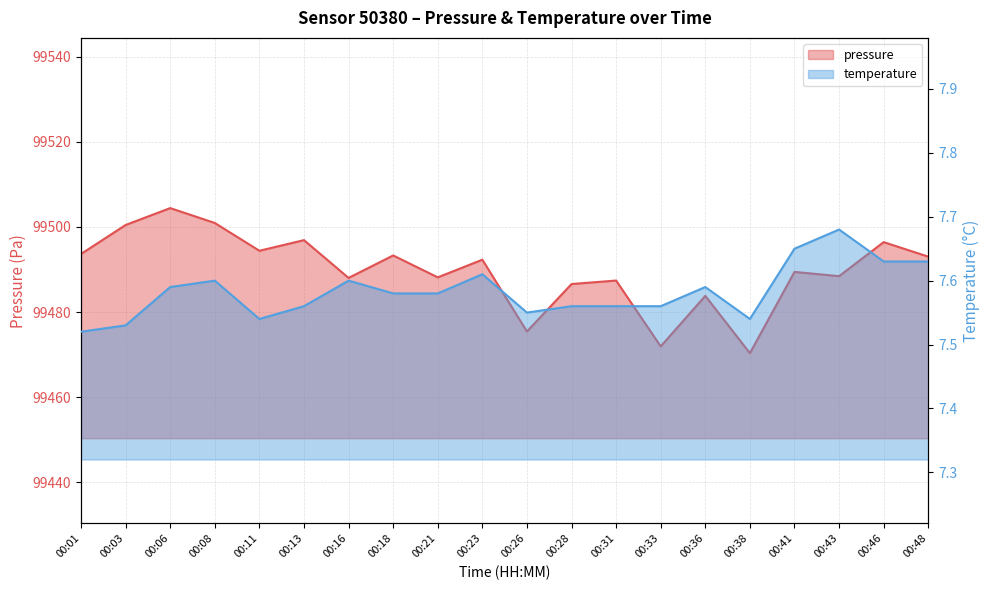

At 00:48, list the series in order from smallest to largest.

temperature, pressure